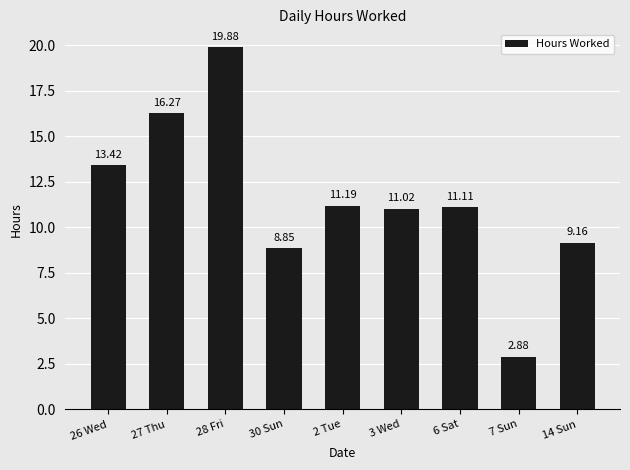

List the labels in order of value, largest first.

28 Fri, 27 Thu, 26 Wed, 2 Tue, 6 Sat, 3 Wed, 14 Sun, 30 Sun, 7 Sun